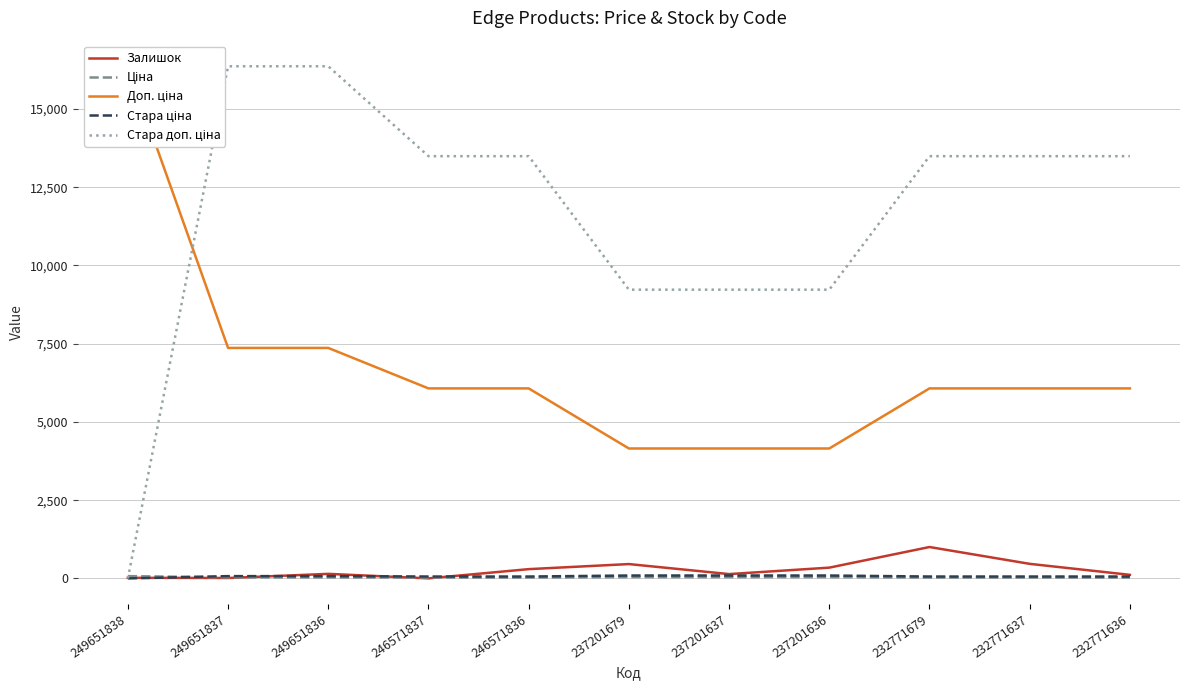

Where do Стара ціна and Ціна first cross each other?

249651838 and 249651837